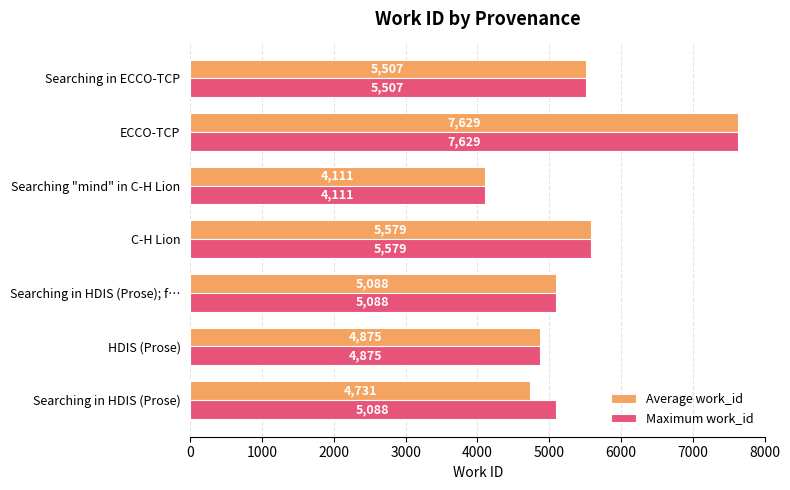

What is the sum of the Average work_id values at ECCO-TCP and Searching in ECCO-TCP?

13136